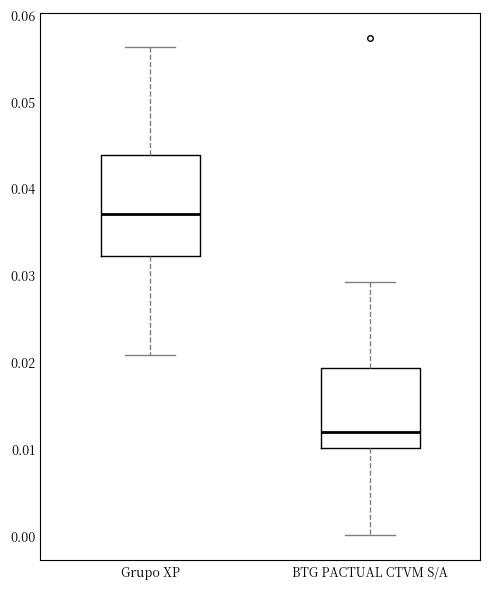

Reading left to right, transcribe this box plot: for each box, give where its median line is, the range the box spans, and where its two whiskers end, as read against the y-axis. The values are not printed on the chart, so give them approximately, as read against the axis.

Grupo XP: median 0.037, box 0.032 to 0.044, whiskers 0.021 to 0.056
BTG PACTUAL CTVM S/A: median 0.012, box 0.010 to 0.019, whiskers 0.000 to 0.029